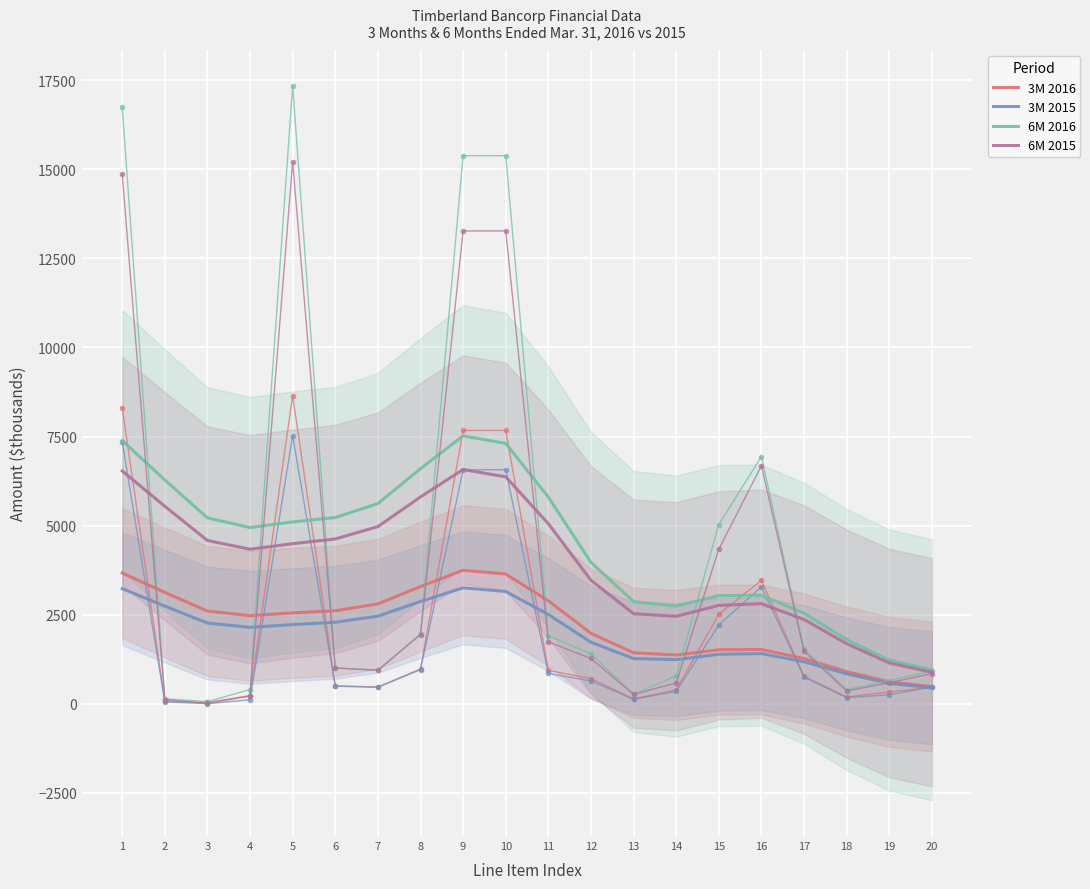

Reading left to right, list all the values displayed in this chart.

3M 2016: 3671.6	3127.0	2604.5	2473.4	2552.1	2612.1	2805.1	3291.4	3749.3	3643.2	2891.6	1979.1	1432.5	1370.5	1517.5	1524.5	1272.1	905.1	618.4	483.9
3M 2015: 3232.2	2741.6	2267.6	2146.6	2223.5	2288.9	2460.3	2872.1	3253.7	3153.7	2506.5	1728.0	1271.6	1240.4	1391.0	1408.4	1180.8	841.2	573.7	448.2
6M 2016: 7385.8	6282.0	5219.0	4946.8	5103.7	5228.1	5619.8	6598.6	7519.5	7308.3	5801.2	3969.6	2870.7	2743.5	3036.2	3049.1	2542.5	1805.6	1228.4	956.6
6M 2015: 6535.5	5543.0	4583.4	4337.9	4493.3	4626.1	4973.0	5805.1	6575.2	6370.0	5054.6	3468.4	2529.9	2455.9	2762.2	2810.8	2366.5	1688.3	1145.9	887.0